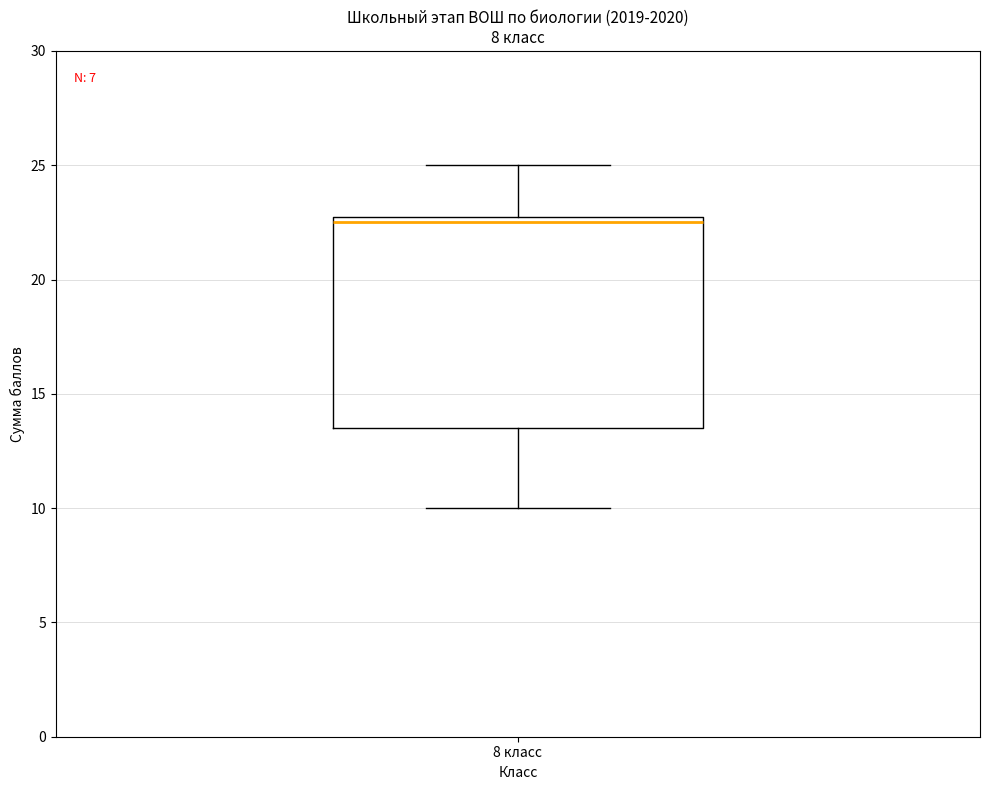

Where does the lower whisker of the box for 8 класс end on the y-axis? The values are not printed on the chart, so give them approximately, as read against the axis.

10.0